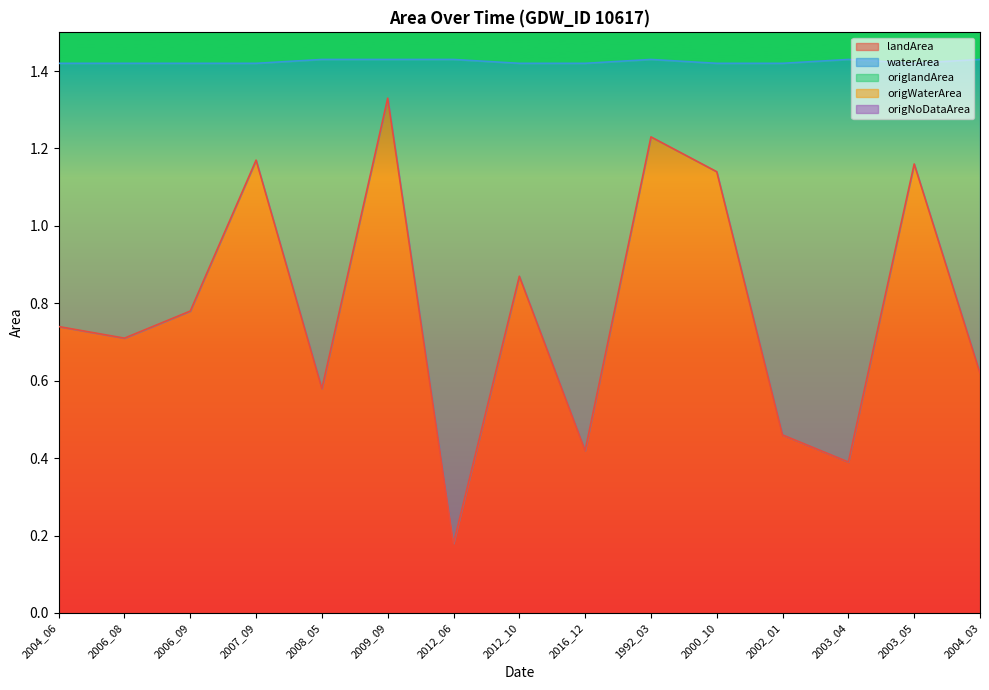

At which label is landArea closest to 0?

2012_06